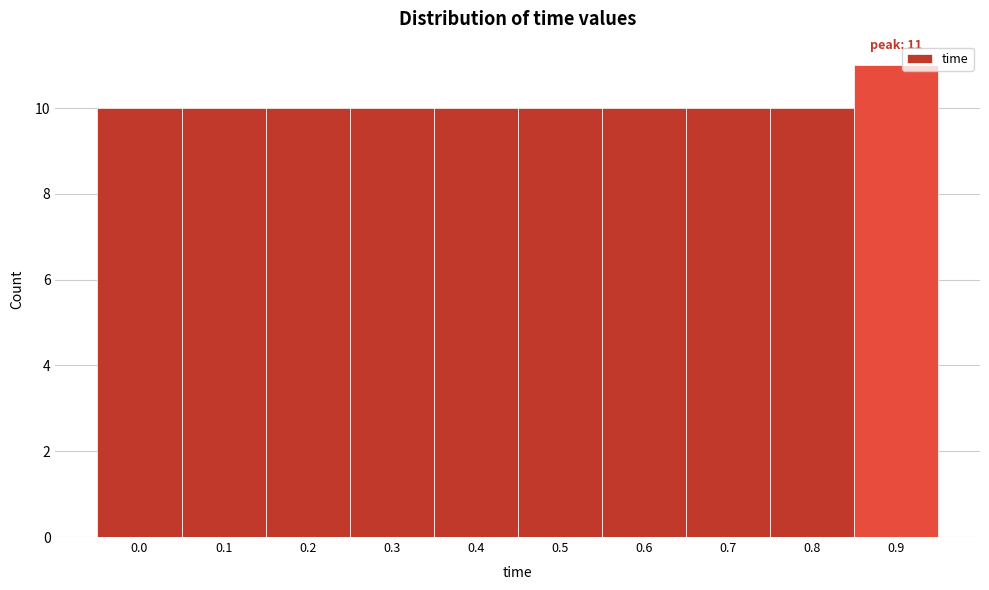

Reading left to right, what are all the values shown in this chart?

10	10	10	10	10	10	10	10	10	11